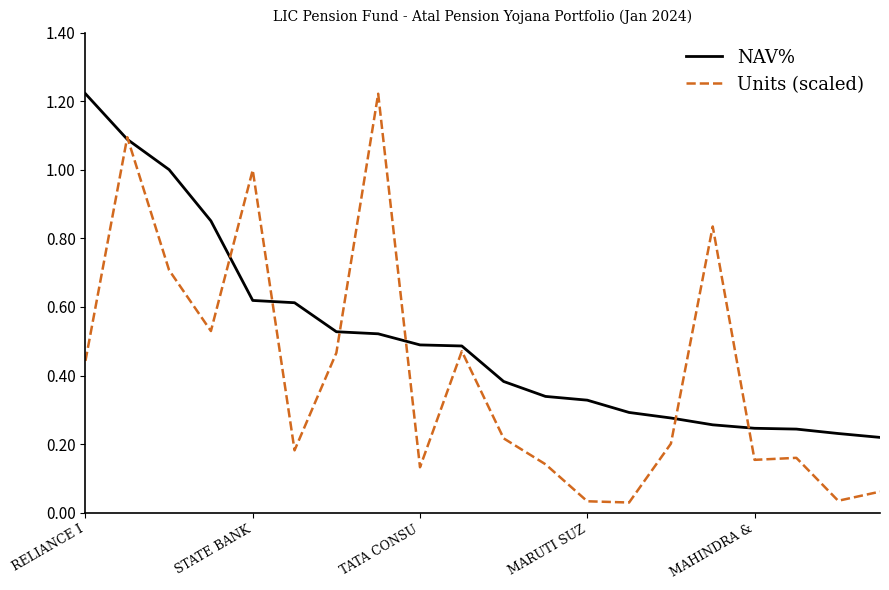

List the series in order of their overall mean, lowest first.

Units (scaled), NAV%